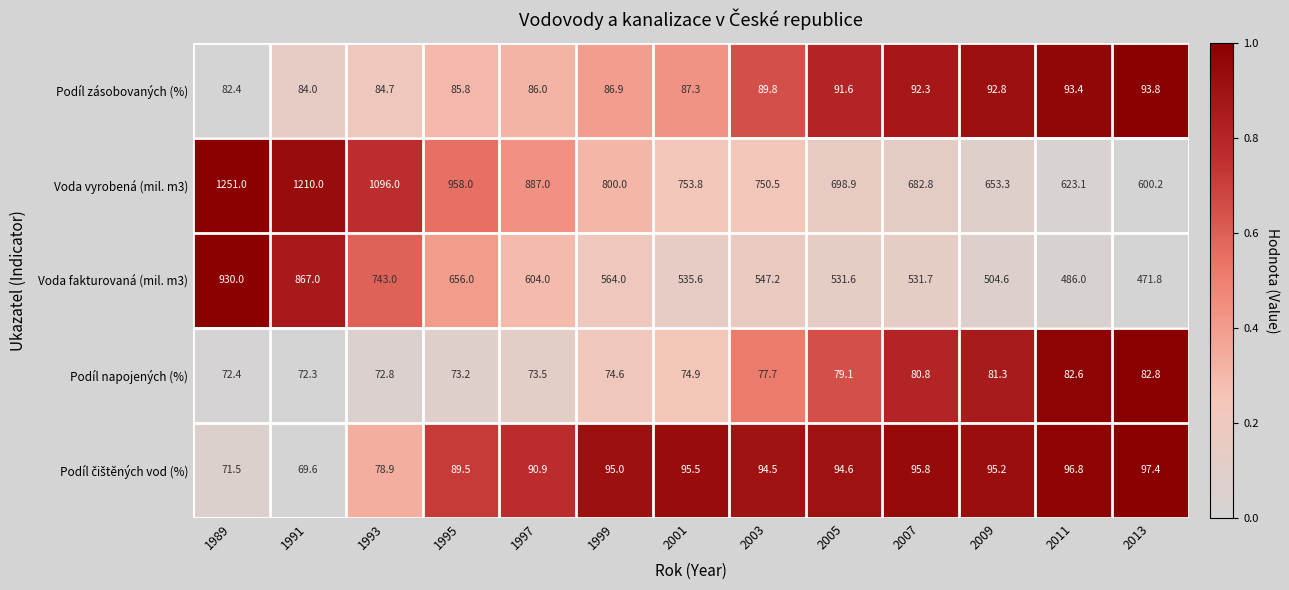

Is the value of Voda vyrobená (mil. m3) at 2011 greater than the value of Voda fakturovaná (mil. m3) at 1999?

Yes